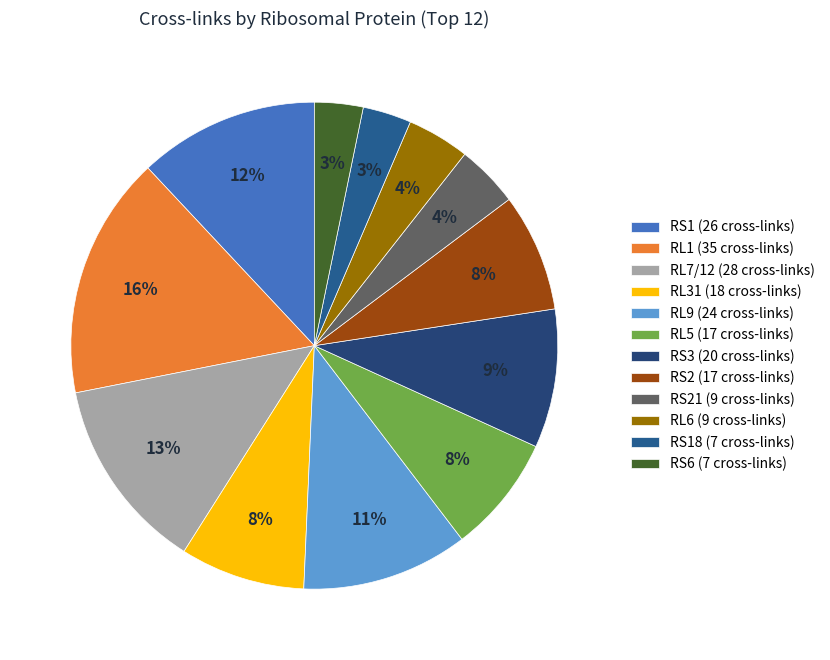

How many slices are in this pie chart?

12